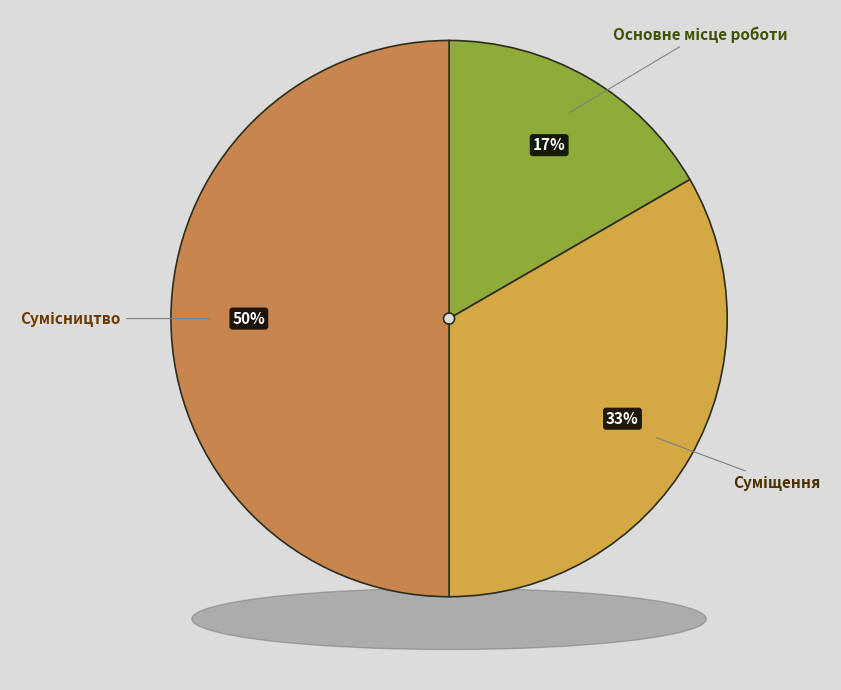

The Сумісництво slice represents 36% of the pie. True or false?

False